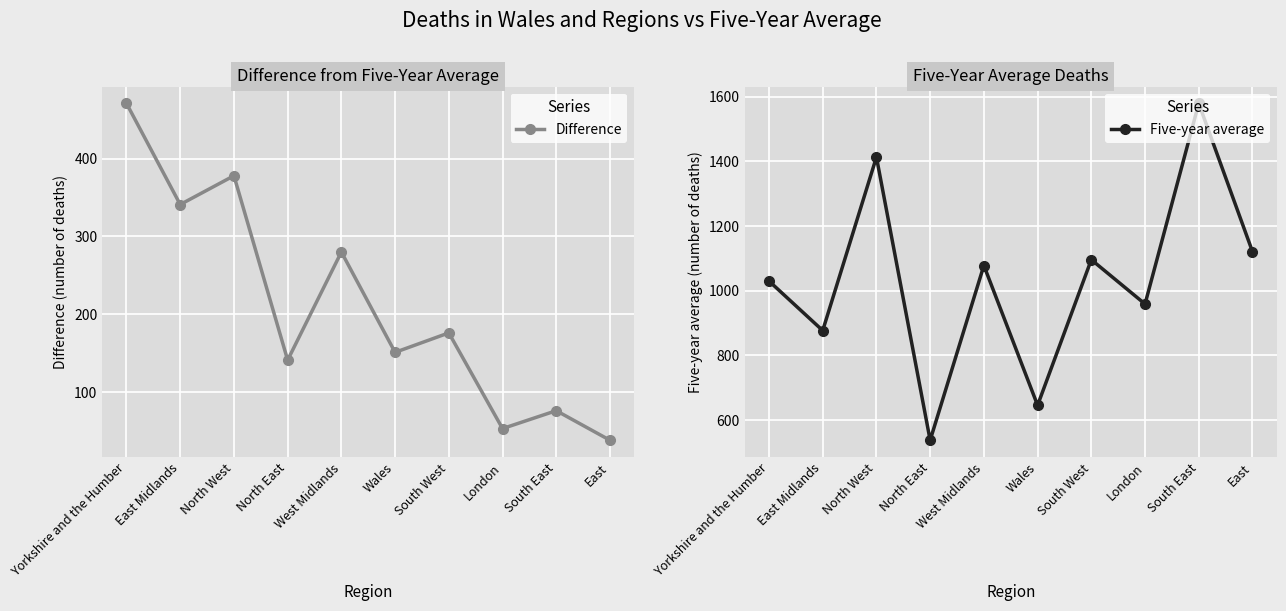

What is the value of the Difference point at the 1st from the left?

471